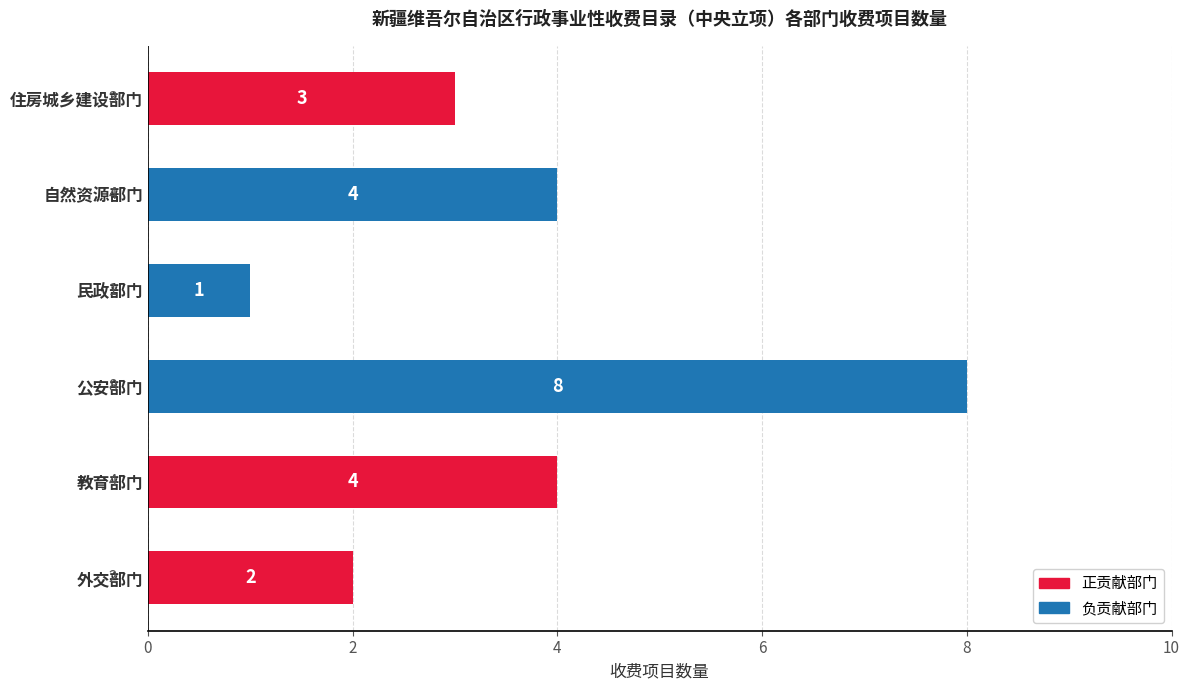

How many values are between 2 and 4?

4